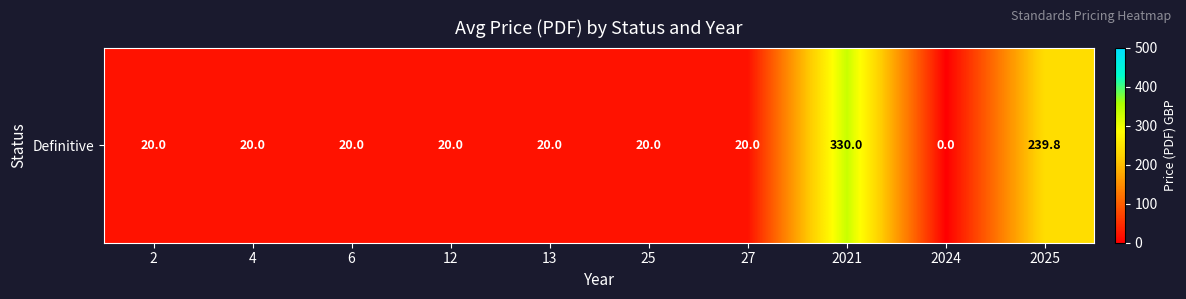

What is the average value?

71.0